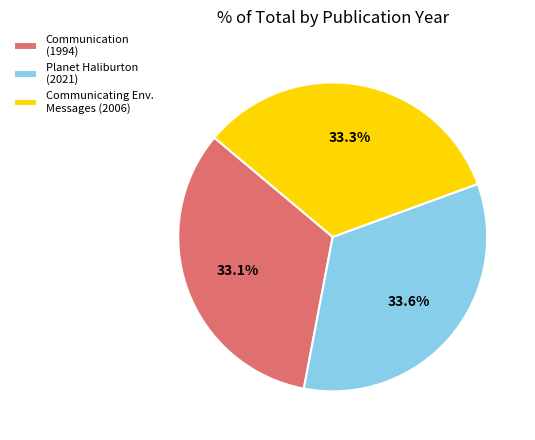

Is Planet Haliburton (2021) the majority of the pie?

No